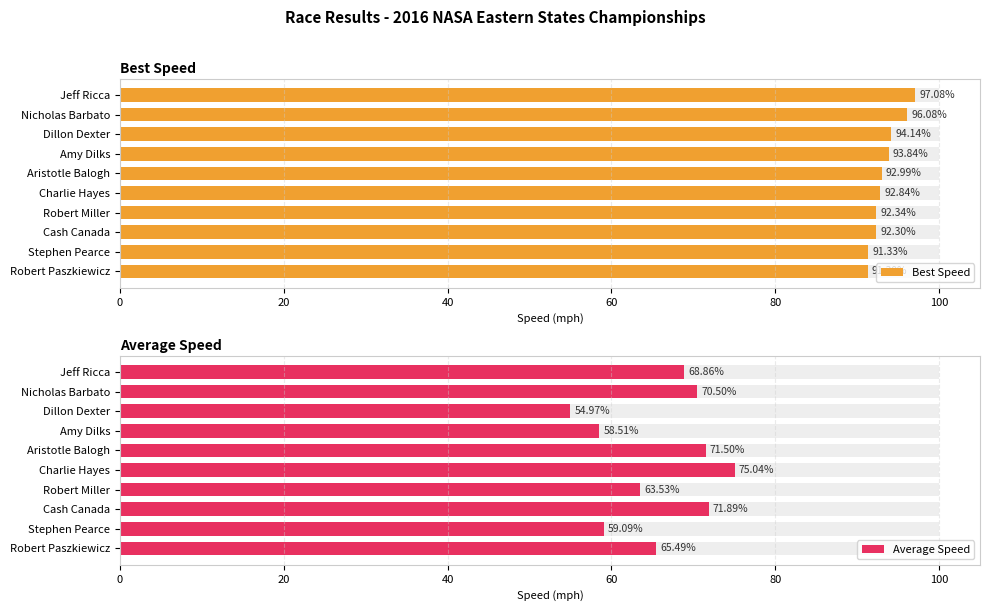

What is the average value of the Average Speed series?

65.9